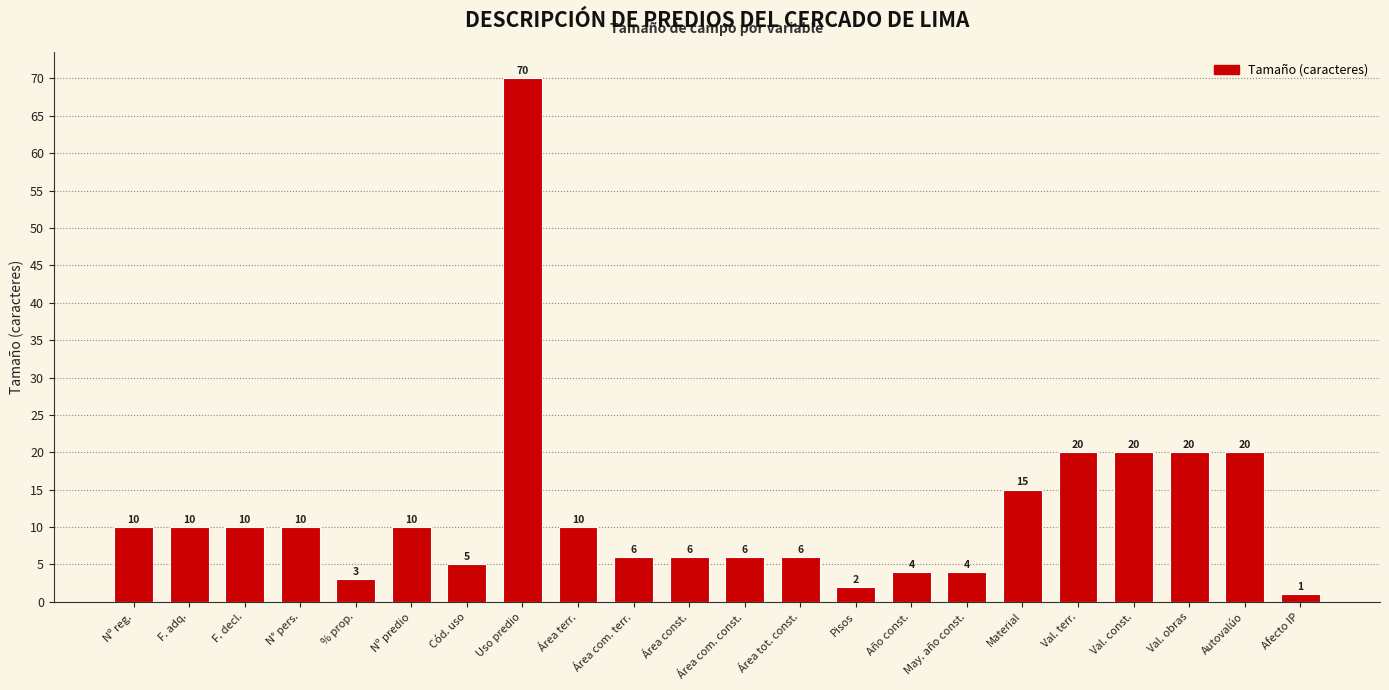

What is the difference between the maximum and second lowest values?

68